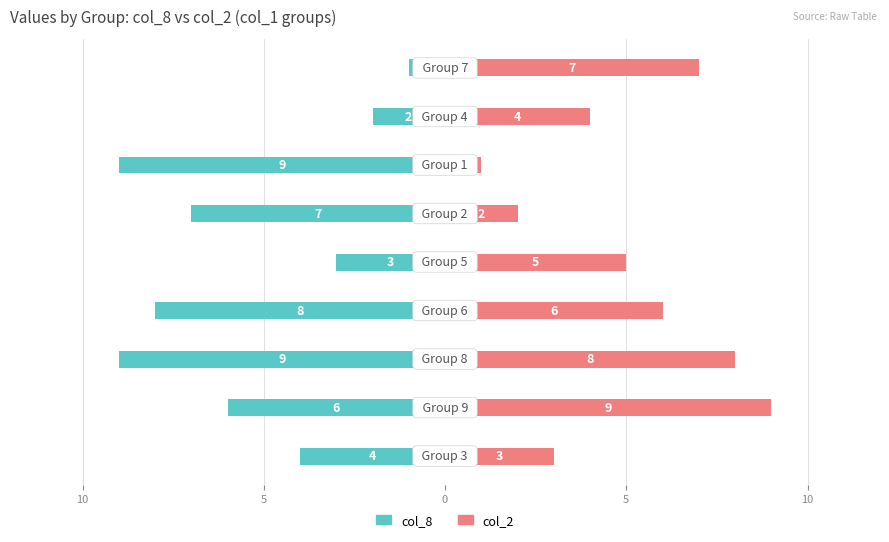

At which category is the sum across all series the highest?

8